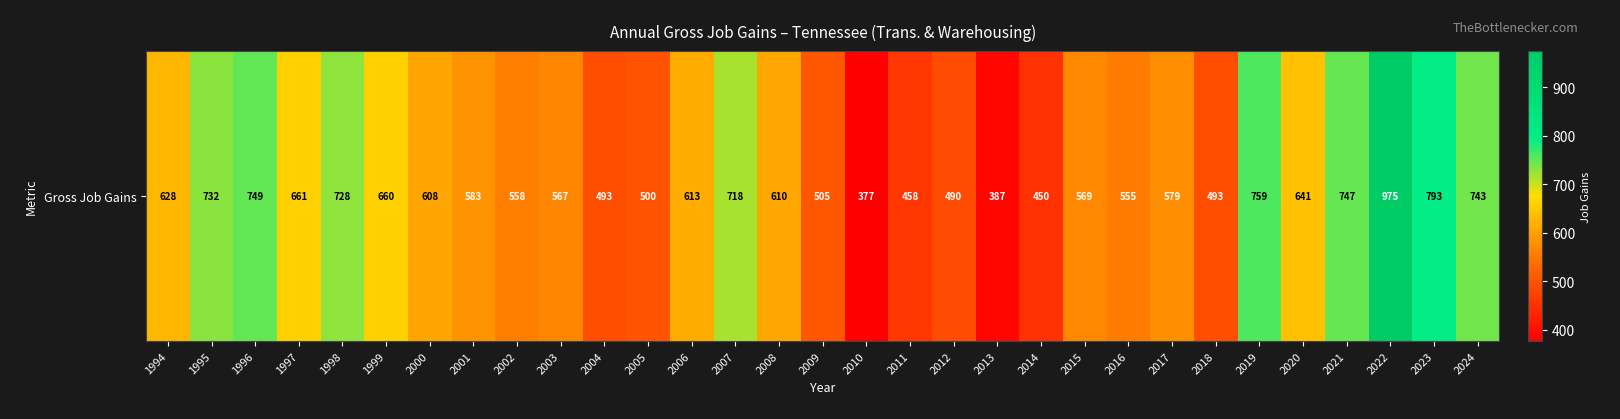

Which label corresponds to the smallest value in the chart?

2010